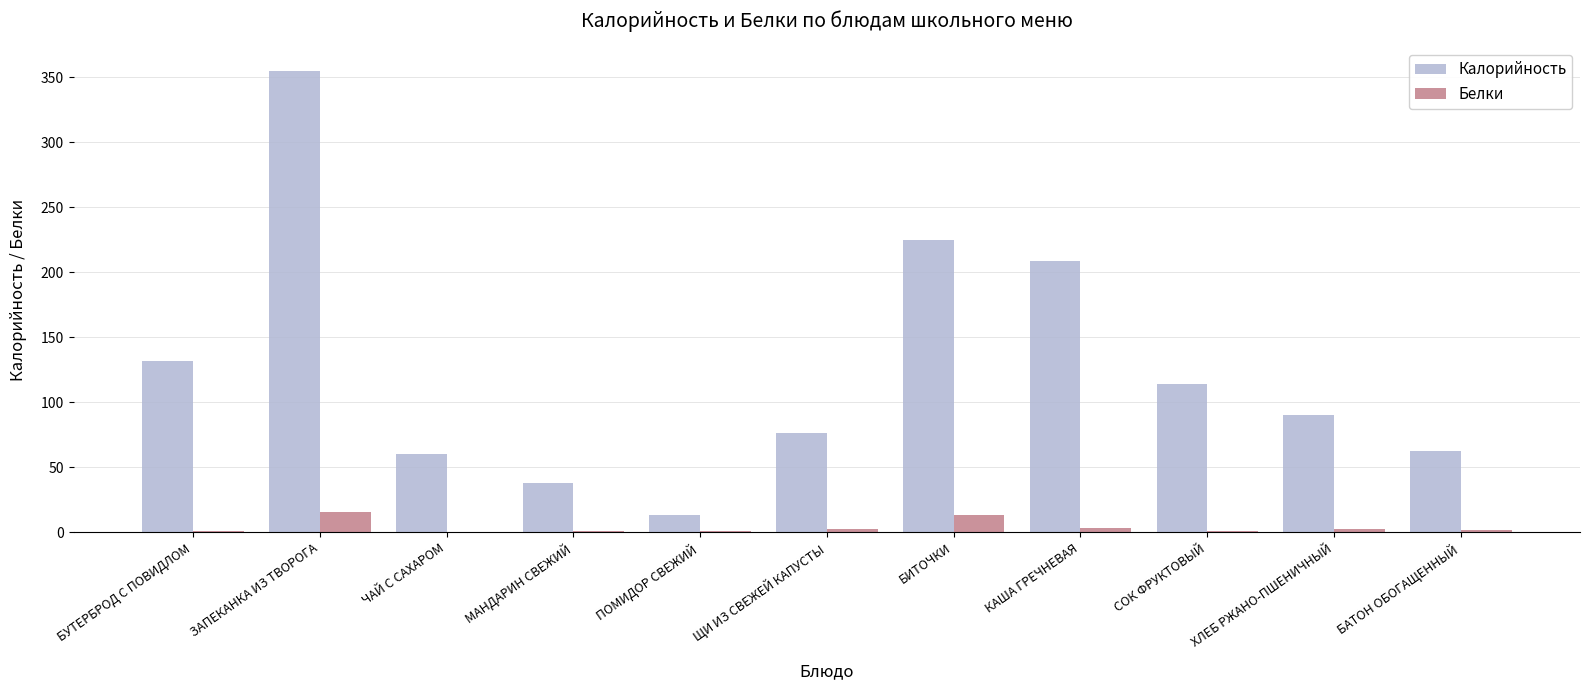

Does the chart contain stacked bars?

No